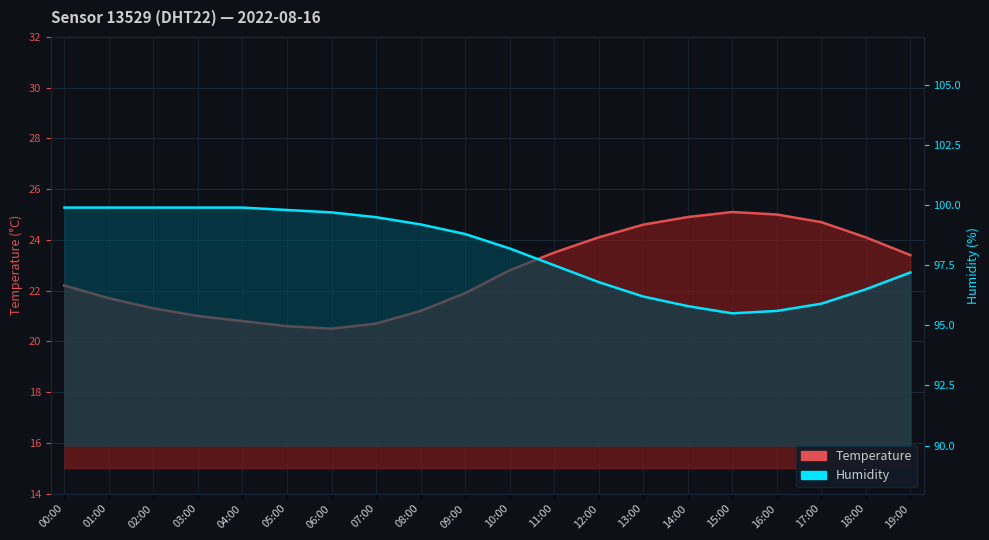

The temperature_line series shows 24.1 at 18:00. True or false?

True